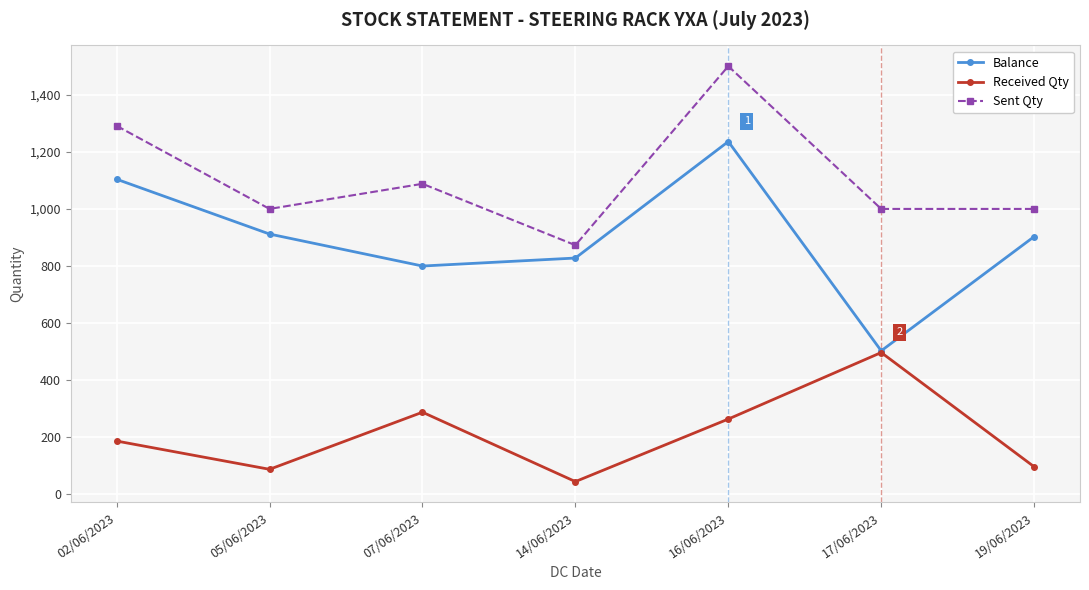

Which category has the highest value across all series?

16/06/2023